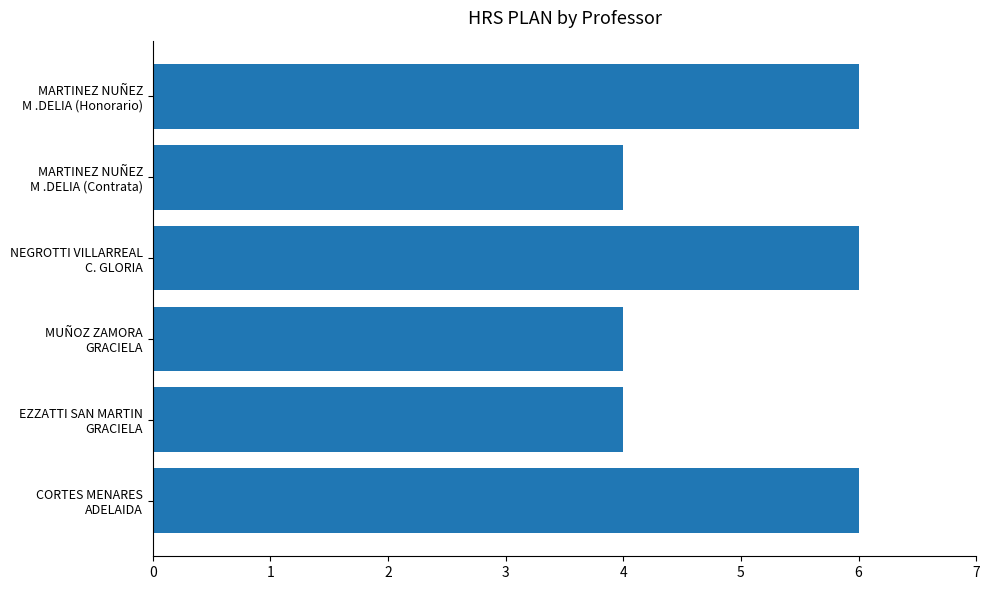

What is the minimum value shown in the chart?

4